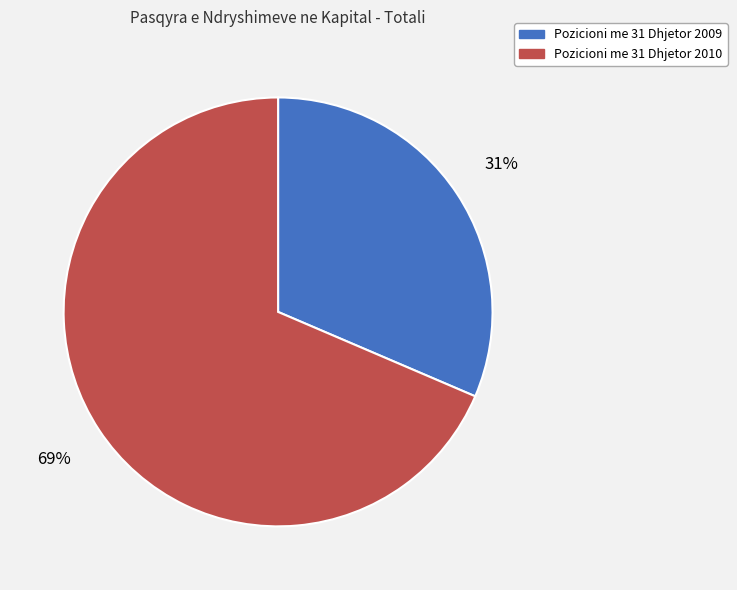

Rank the categories by value from highest to lowest.

Pozicioni me 31 Dhjetor 2010, Pozicioni me 31 Dhjetor 2009